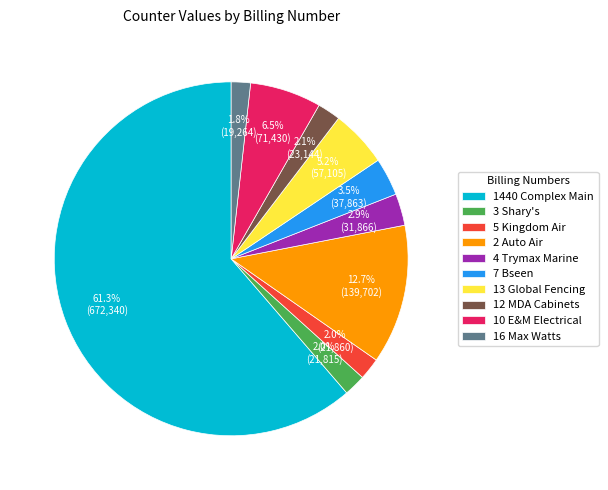

What is the ratio of the value at 5 Kingdom Air to the value at 7 Bseen?

0.6